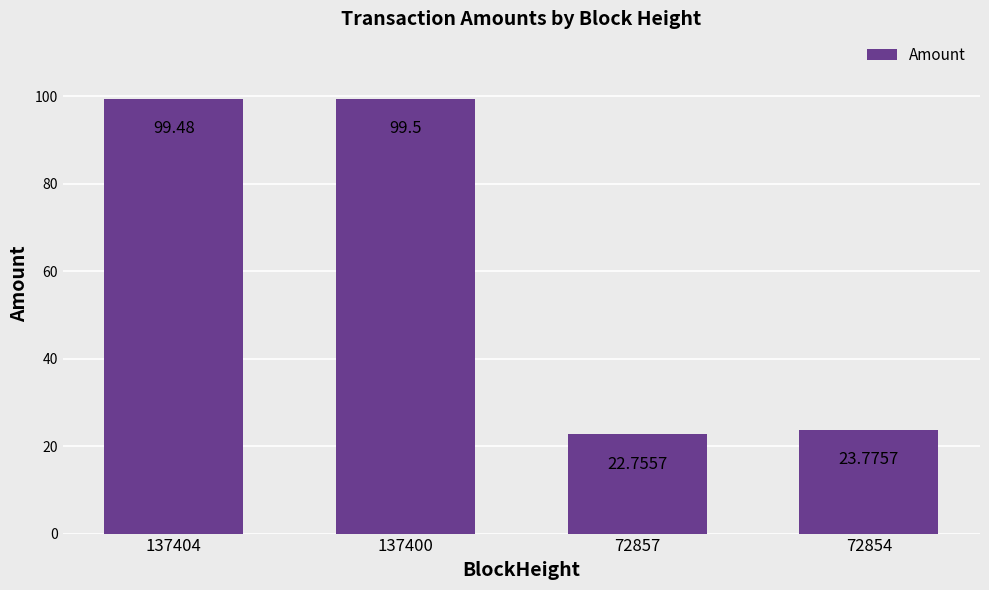

The value at 72854 is 23.8. True or false?

True